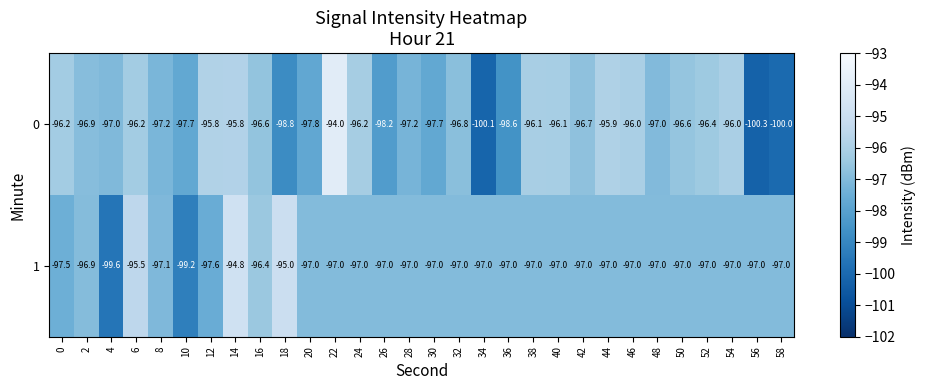

Is it true that 1 equals -97.0 at 24?

True